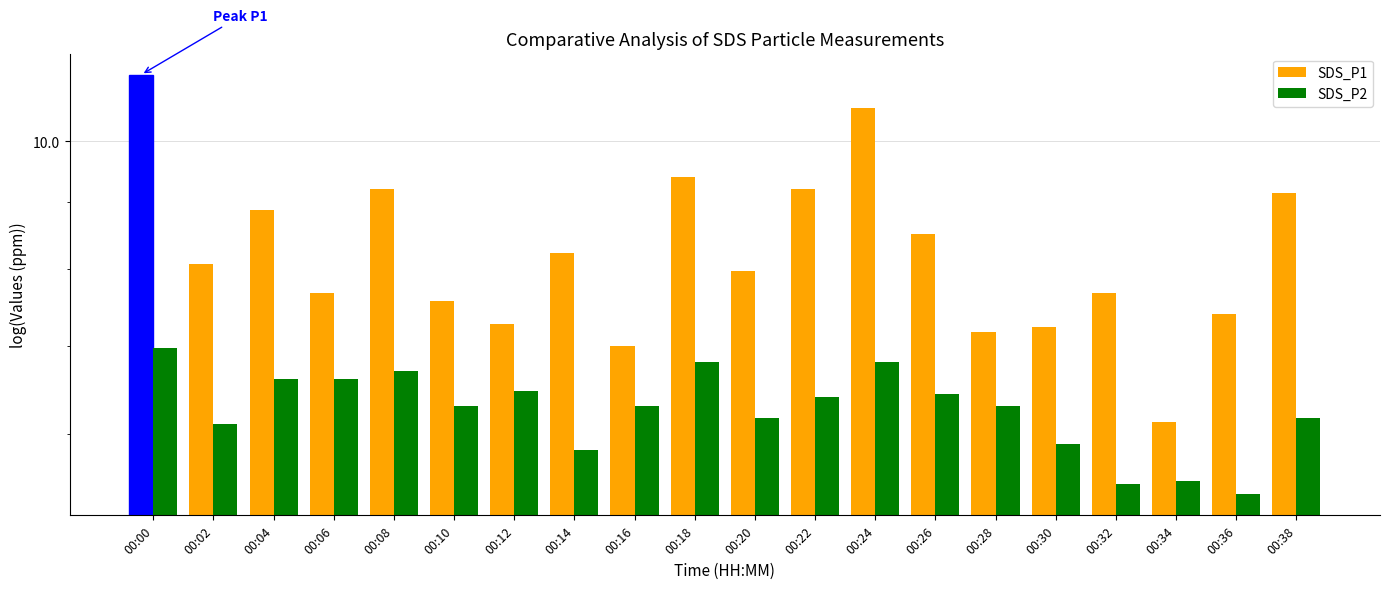

Reading left to right, extract all data points from this chart.

SDS_P1: 11.2	8.1	8.9	7.7	9.2	7.6	7.3	8.2	7.0	9.4	8.0	9.2	10.6	8.5	7.2	7.2	7.7	6.1	7.4	9.1
SDS_P2: 7.0	6.1	6.6	6.6	6.7	6.3	6.5	5.8	6.3	6.8	6.2	6.4	6.8	6.4	6.3	5.9	5.5	5.5	5.4	6.2